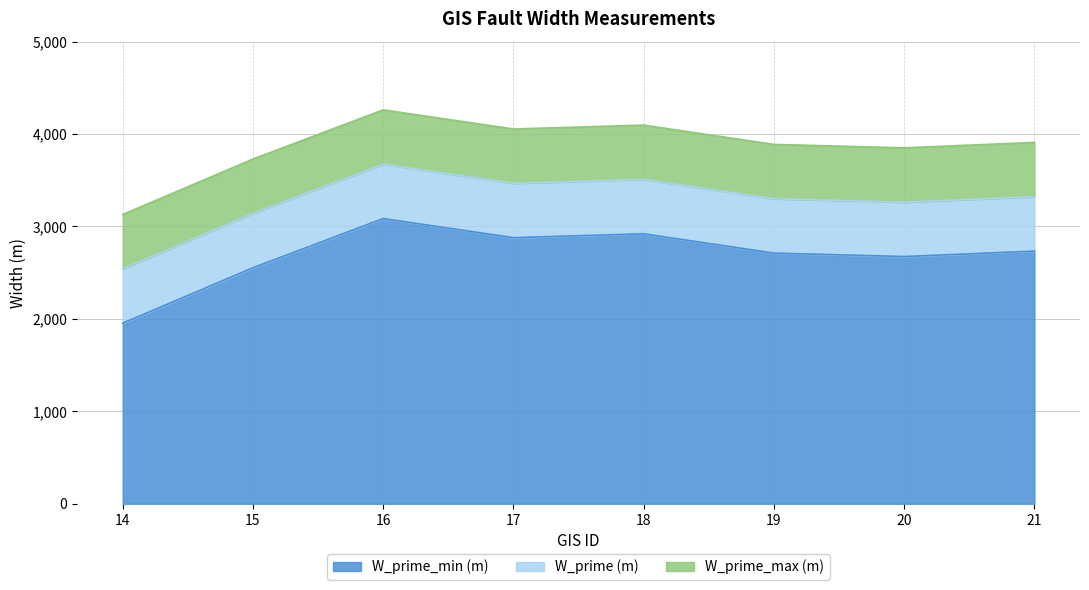

True or false: W_prime_min (m) and W_prime (m) intersect in this chart.

False